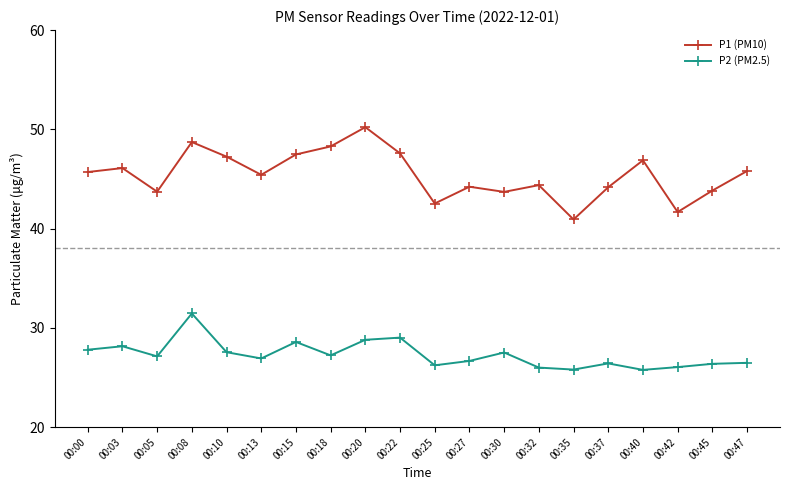

What is the value of the P1 (PM10) point at the 7th from the left?

47.5